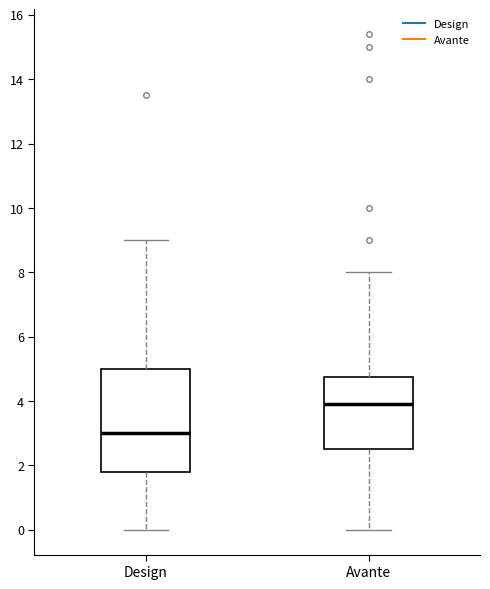

Where does the median line of the box for Avante sit on the y-axis? The values are not printed on the chart, so give them approximately, as read against the axis.

4.0